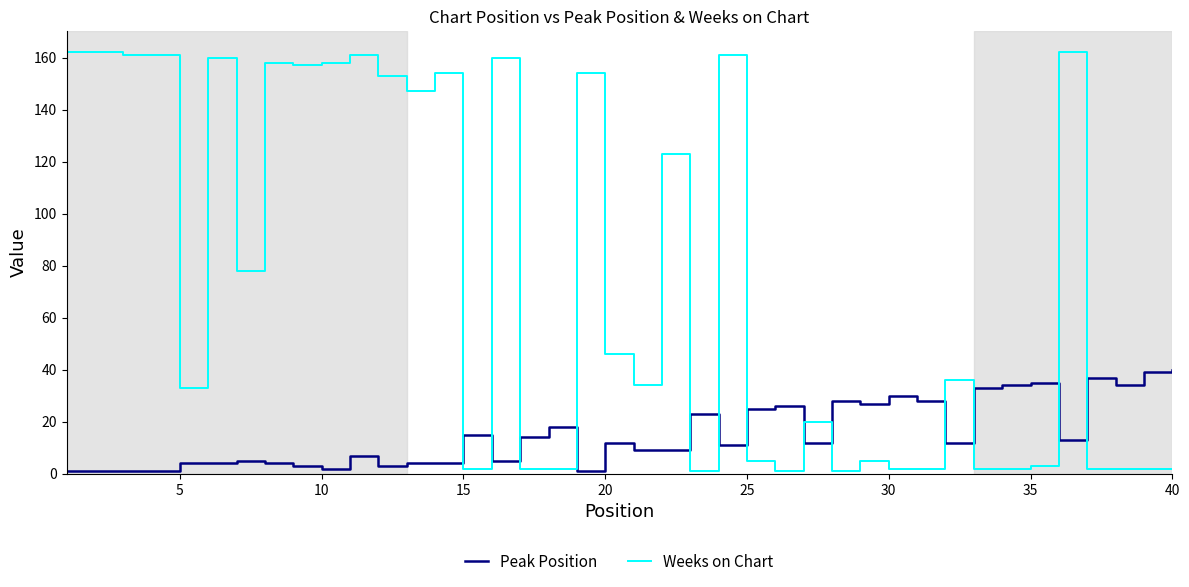

Which series ends up on top after the final intersection of Peak Position and Weeks on Chart?

Peak Position